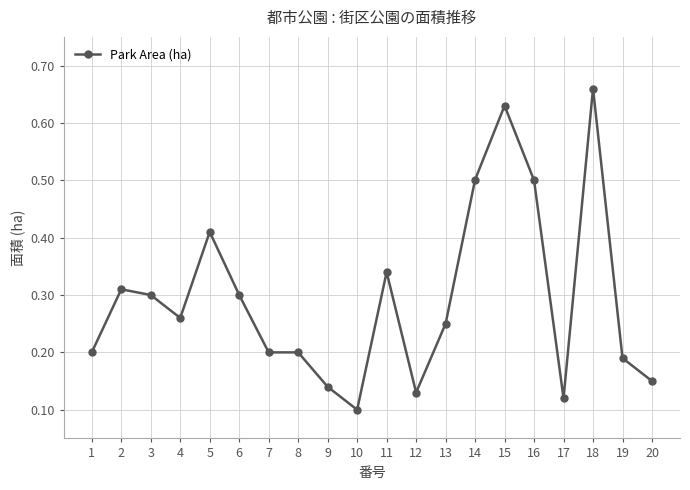

How many lines are shown in the chart?

1